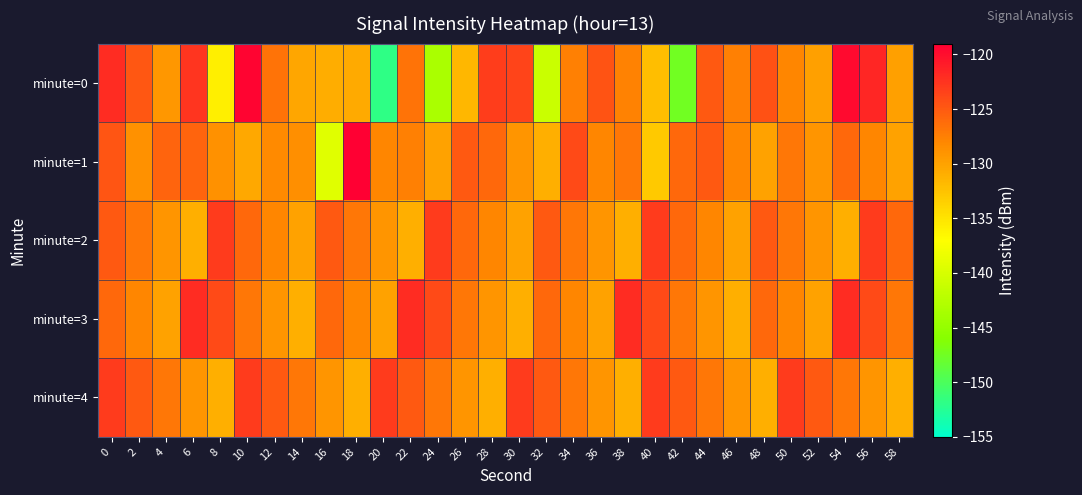

Reading left to right, what are all the values shown in this chart?

minute=0: 0=-122.0	2=-124.9	4=-129.2	6=-122.5	8=-135.8	10=-119.3	12=-126.7	14=-130.3	16=-130.9	18=-130.5	20=-151.8	22=-126.7	24=-143.4	26=-131.6	28=-123.2	30=-123.6	32=-141.0	34=-127.5	36=-124.5	38=-127.7	40=-132.2	42=-147.4	44=-124.9	46=-127.5	48=-124.5	50=-127.9	52=-129.9	54=-119.7	56=-121.5	58=-129.9
minute=1: 0=-124.6	2=-128.7	4=-125.7	6=-125.6	8=-128.8	10=-130.5	12=-128.2	14=-128.7	16=-139.3	18=-119.1	20=-128.0	22=-127.5	24=-130.0	26=-125.0	28=-126.0	30=-129.0	32=-131.0	34=-124.0	36=-128.0	38=-127.0	40=-133.0	42=-126.0	44=-125.0	46=-128.0	48=-130.0	50=-127.0	52=-129.0	54=-126.0	56=-128.0	58=-130.0
minute=2: 0=-125.0	2=-127.0	4=-129.0	6=-131.0	8=-123.0	10=-126.0	12=-128.0	14=-130.0	16=-125.0	18=-127.0	20=-129.0	22=-131.0	24=-123.0	26=-126.0	28=-128.0	30=-130.0	32=-125.0	34=-127.0	36=-129.0	38=-131.0	40=-123.0	42=-126.0	44=-128.0	46=-130.0	48=-125.0	50=-127.0	52=-129.0	54=-131.0	56=-123.0	58=-126.0
minute=3: 0=-126.0	2=-128.0	4=-130.0	6=-122.0	8=-124.0	10=-127.0	12=-129.0	14=-131.0	16=-126.0	18=-128.0	20=-130.0	22=-122.0	24=-124.0	26=-127.0	28=-129.0	30=-131.0	32=-126.0	34=-128.0	36=-130.0	38=-122.0	40=-124.0	42=-127.0	44=-129.0	46=-131.0	48=-126.0	50=-128.0	52=-130.0	54=-122.0	56=-124.0	58=-127.0
minute=4: 0=-123.0	2=-125.0	4=-127.0	6=-129.0	8=-131.0	10=-123.0	12=-125.0	14=-127.0	16=-129.0	18=-131.0	20=-123.0	22=-125.0	24=-127.0	26=-129.0	28=-131.0	30=-123.0	32=-125.0	34=-127.0	36=-129.0	38=-131.0	40=-123.0	42=-125.0	44=-127.0	46=-129.0	48=-131.0	50=-123.0	52=-125.0	54=-127.0	56=-129.0	58=-131.0